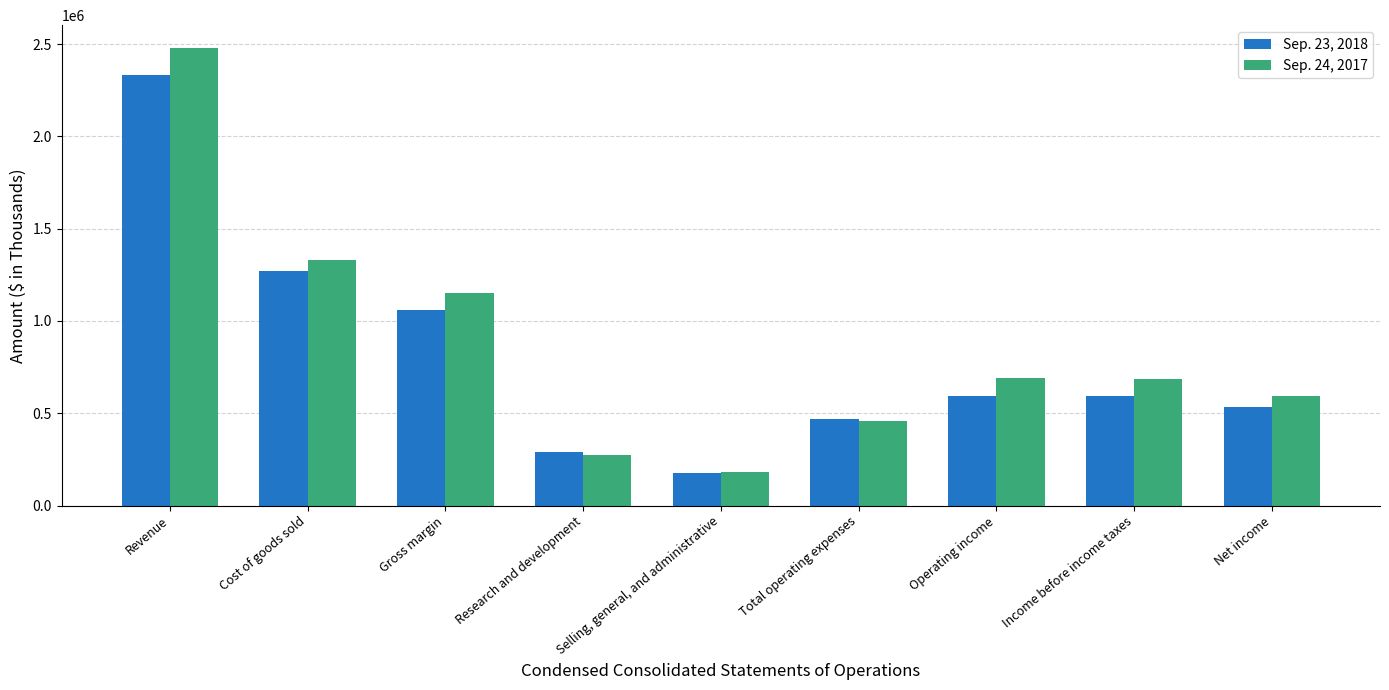

Which series has the widest spread of values?

Sep. 24, 2017